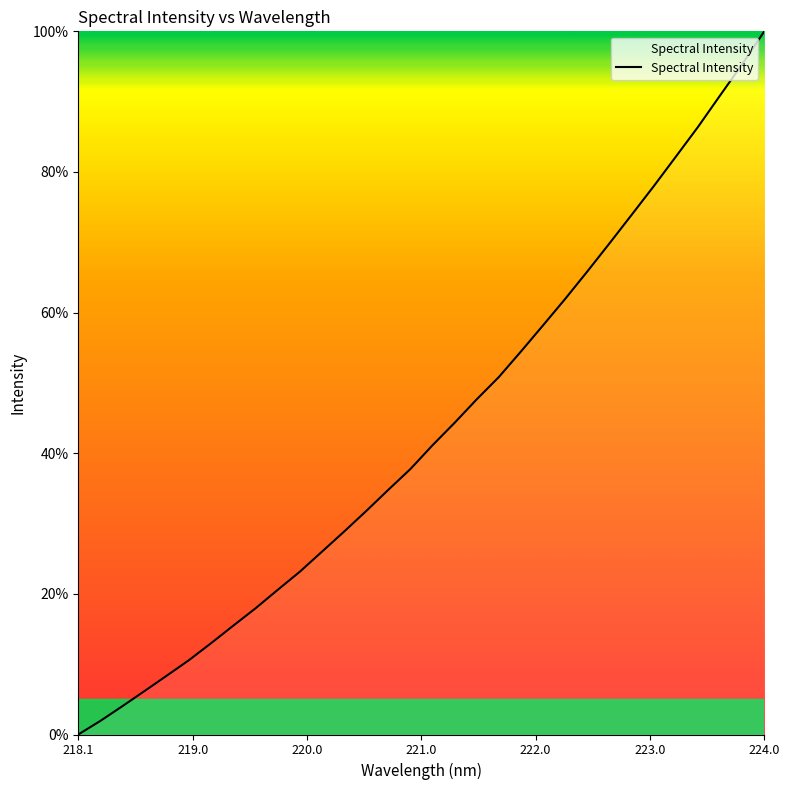

What is the greatest value displayed?

100.0